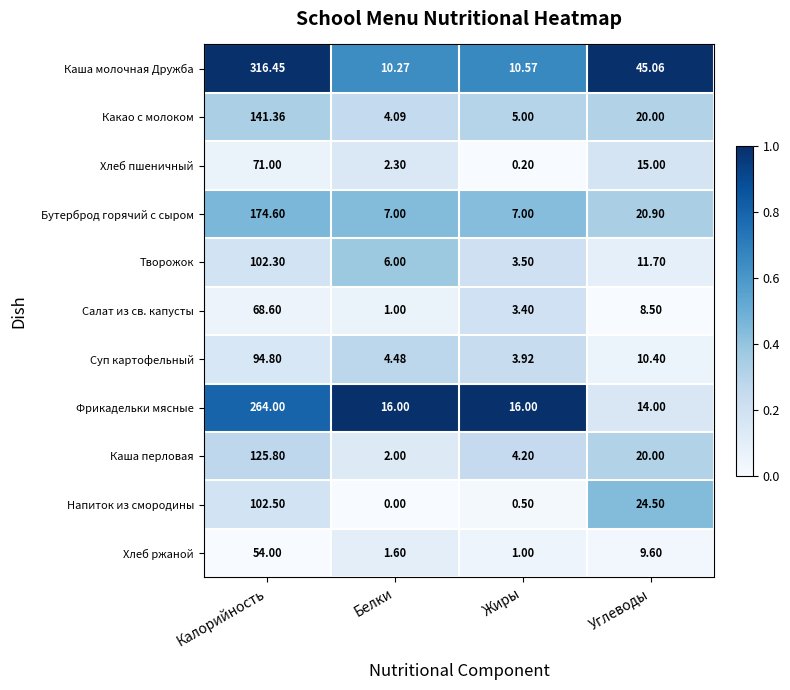

Rank the series at Калорийность from lowest to highest value.

Хлеб ржаной, Салат из св. капусты, Хлеб пшеничный, Суп картофельный, Творожок, Напиток из смородины, Каша перловая, Какао с молоком, Бутерброд горячий с сыром, Фрикадельки мясные, Каша молочная Дружба